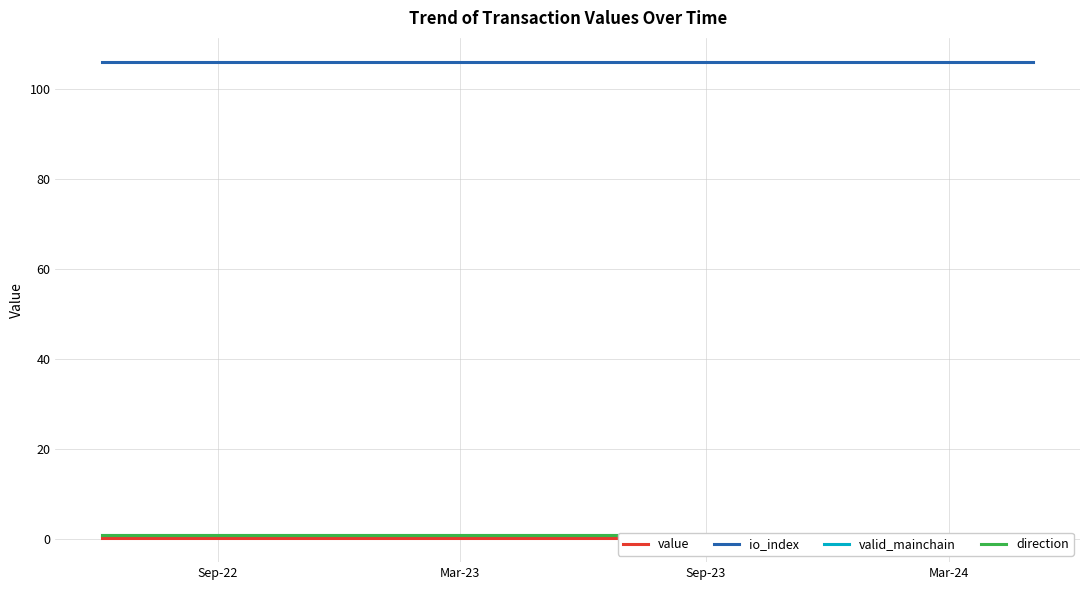

Reading left to right, list all the values displayed in this chart.

value: 0.2	0.2	0.2	0.2	0.2	0.2	0.2	0.2	0.2	0.2	0.2	0.2	0.2	0.2	0.2	0.2	0.2	0.2	0.2	0.2	0.2	0.2	0.2	0.2
io_index: 106.0	106.0	106.0	106.0	106.0	106.0	106.0	106.0	106.0	106.0	106.0	106.0	106.0	106.0	106.0	106.0	106.0	106.0	106.0	106.0	106.0	106.0	106.0	106.0
valid_mainchain: 1.0	1.0	1.0	1.0	1.0	1.0	1.0	1.0	1.0	1.0	1.0	1.0	1.0	1.0	1.0	1.0	1.0	1.0	1.0	1.0	1.0	1.0	1.0	1.0
direction: 1.0	1.0	1.0	1.0	1.0	1.0	1.0	1.0	1.0	1.0	1.0	1.0	1.0	1.0	1.0	1.0	1.0	1.0	1.0	1.0	1.0	1.0	1.0	1.0